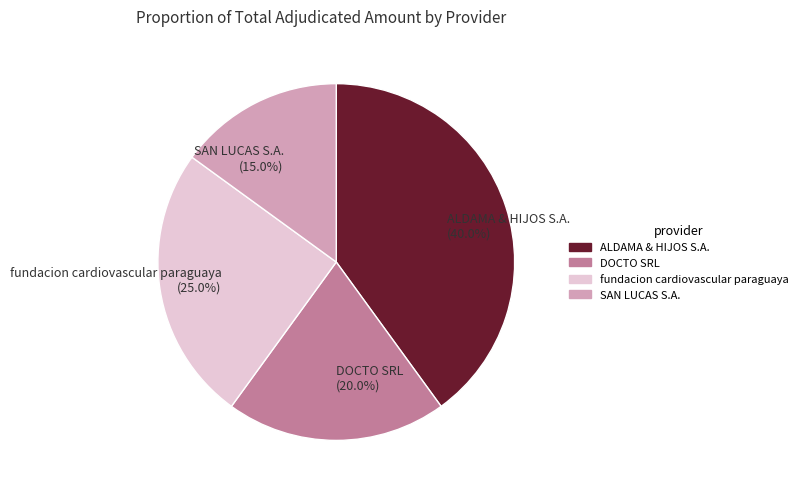

What percentage is the ALDAMA & HIJOS S.A. slice, to the nearest percent?

40%